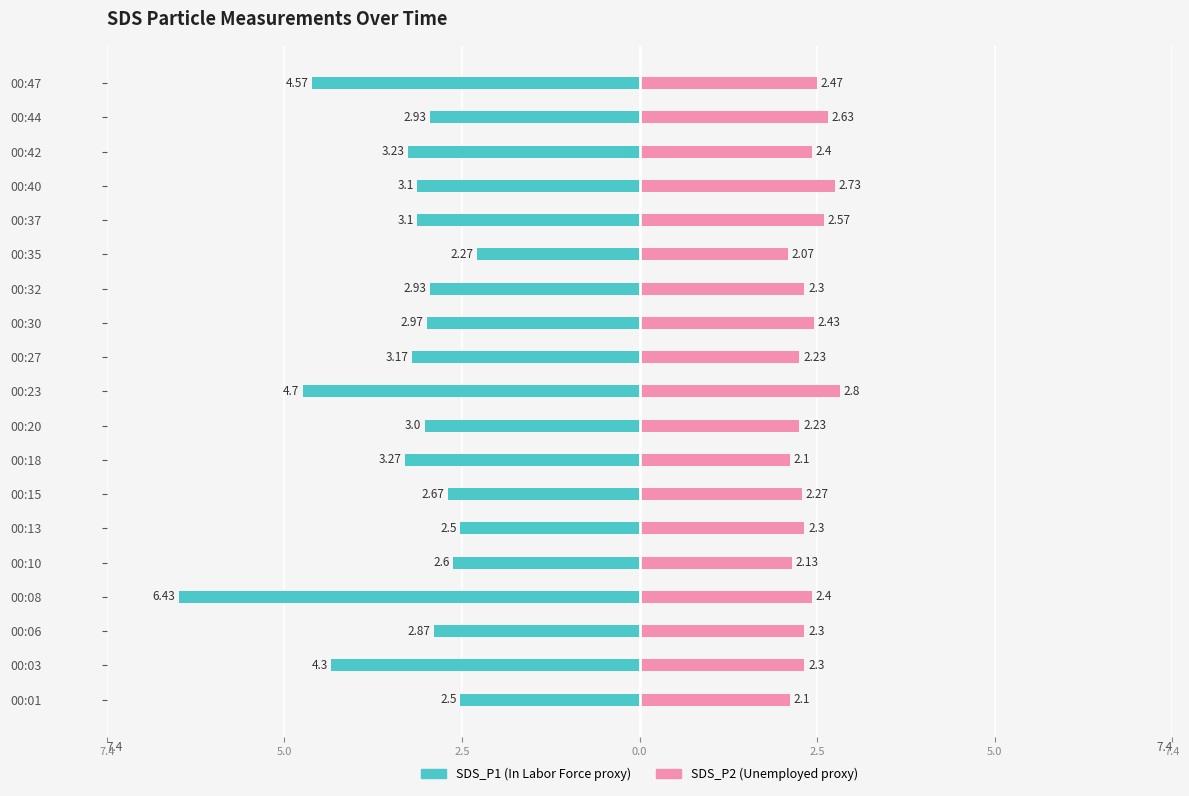

What is the sum of all SDS_P1 values?

-63.1